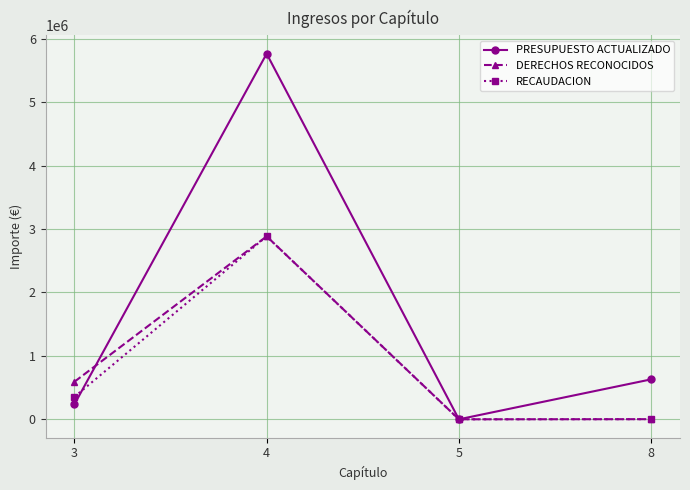

Which series has the widest spread of values?

PRESUPUESTO ACTUALIZADO